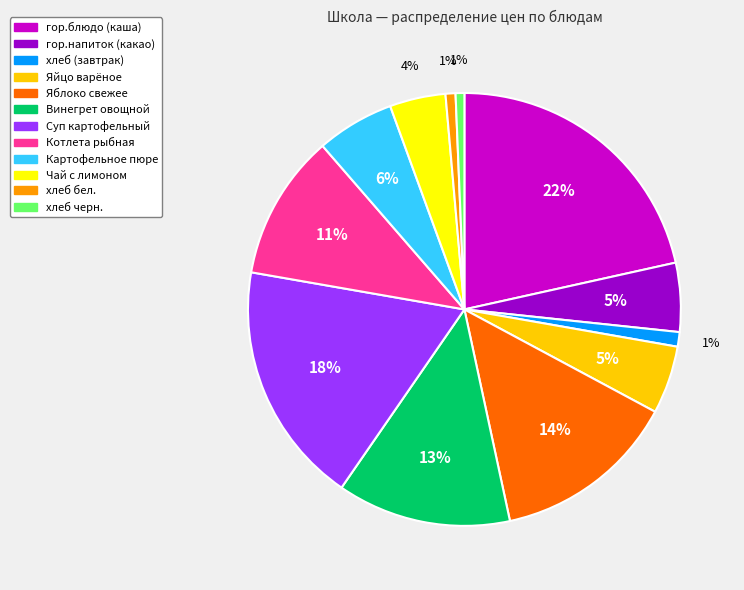

To the nearest percent, what is the difference between the largest and smallest slice percentages?

21%